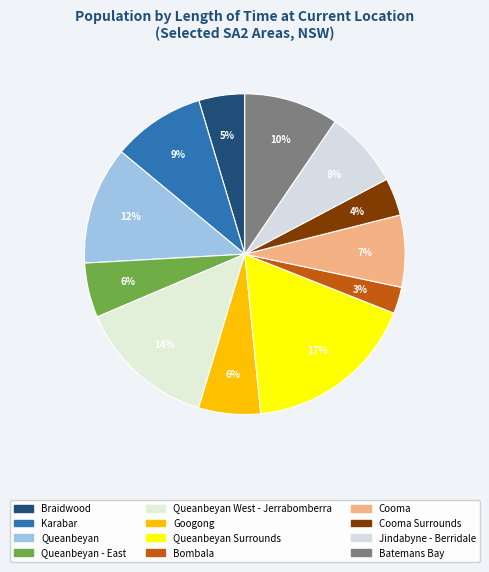

How many slices are in this pie chart?

12